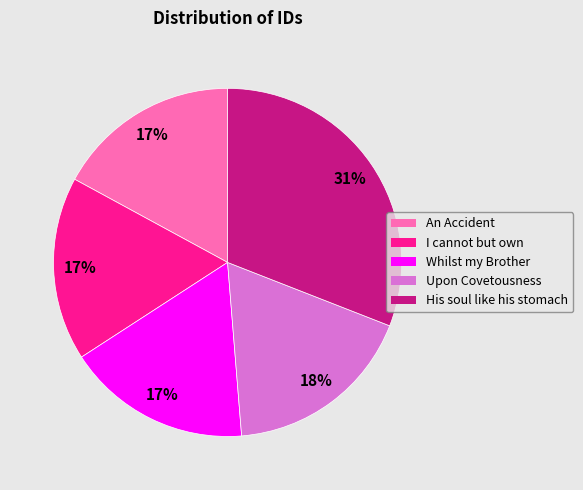

Is it true that I cannot but own is 17% of the pie?

True